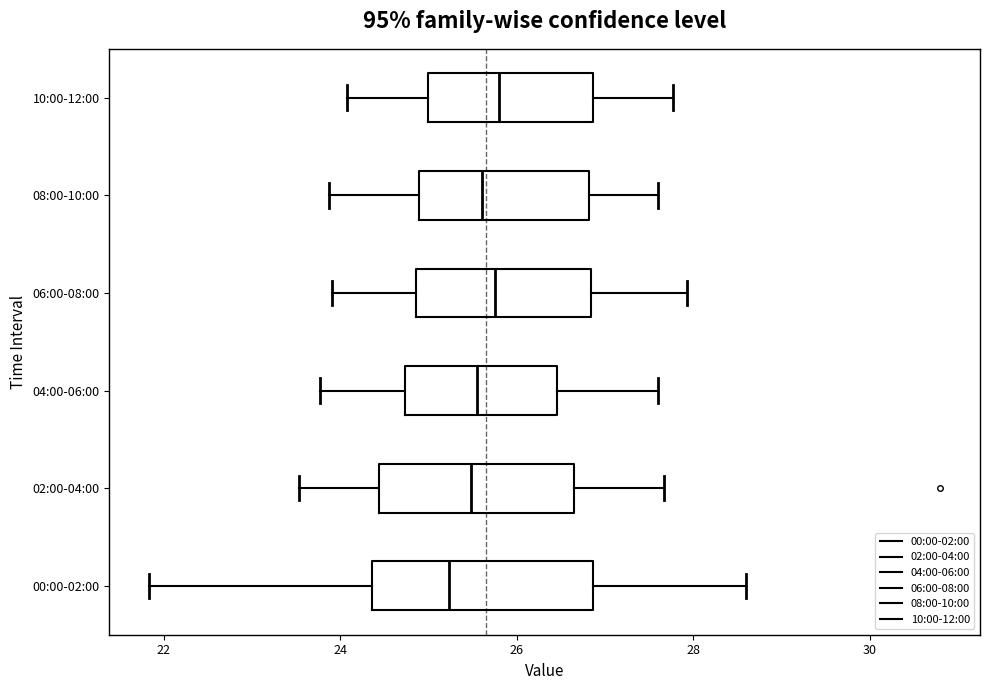

Reading bottom to top, transcribe this box plot: for each box, give where its median line is, the range the box spans, and where its two whiskers end, as read against the x-axis. The values are not printed on the chart, so give them approximately, as read against the axis.

00:00-02:00: median 25.2, box 24.4 to 26.8, whiskers 21.8 to 28.6
02:00-04:00: median 25.4, box 24.4 to 26.6, whiskers 23.6 to 27.6
04:00-06:00: median 25.6, box 24.8 to 26.4, whiskers 23.8 to 27.6
06:00-08:00: median 25.8, box 24.8 to 26.8, whiskers 24.0 to 28.0
08:00-10:00: median 25.6, box 24.8 to 26.8, whiskers 23.8 to 27.6
10:00-12:00: median 25.8, box 25.0 to 26.8, whiskers 24.0 to 27.8